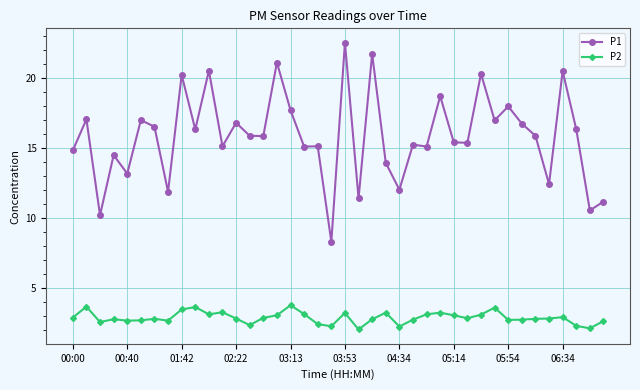

True or false: P2 has more than 0 points higher than both neighbors.

True